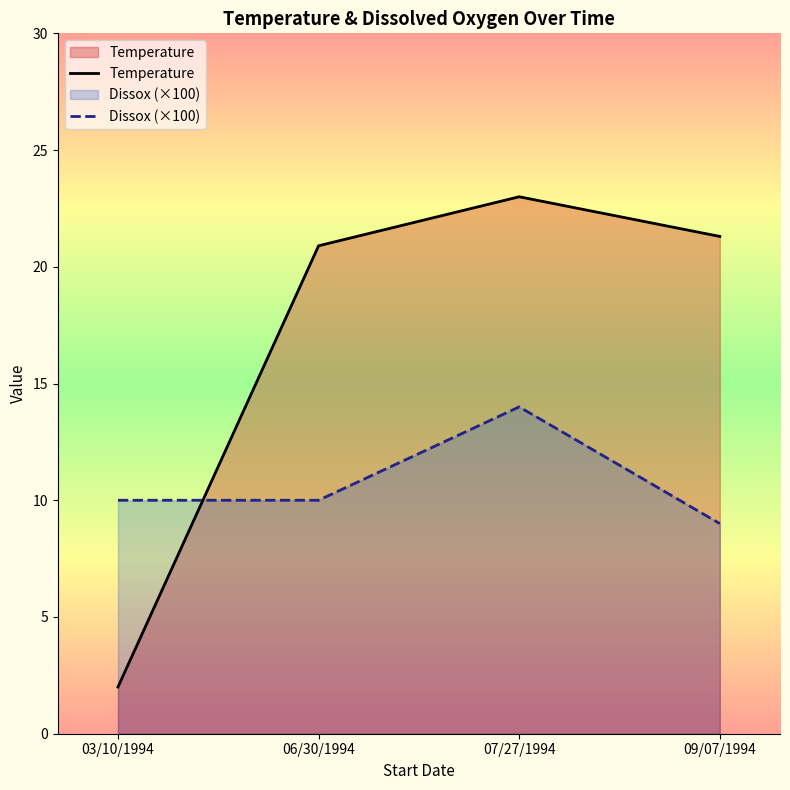

After their last crossing, which series has the higher values: Temperature or Dissox (×100)?

Temperature